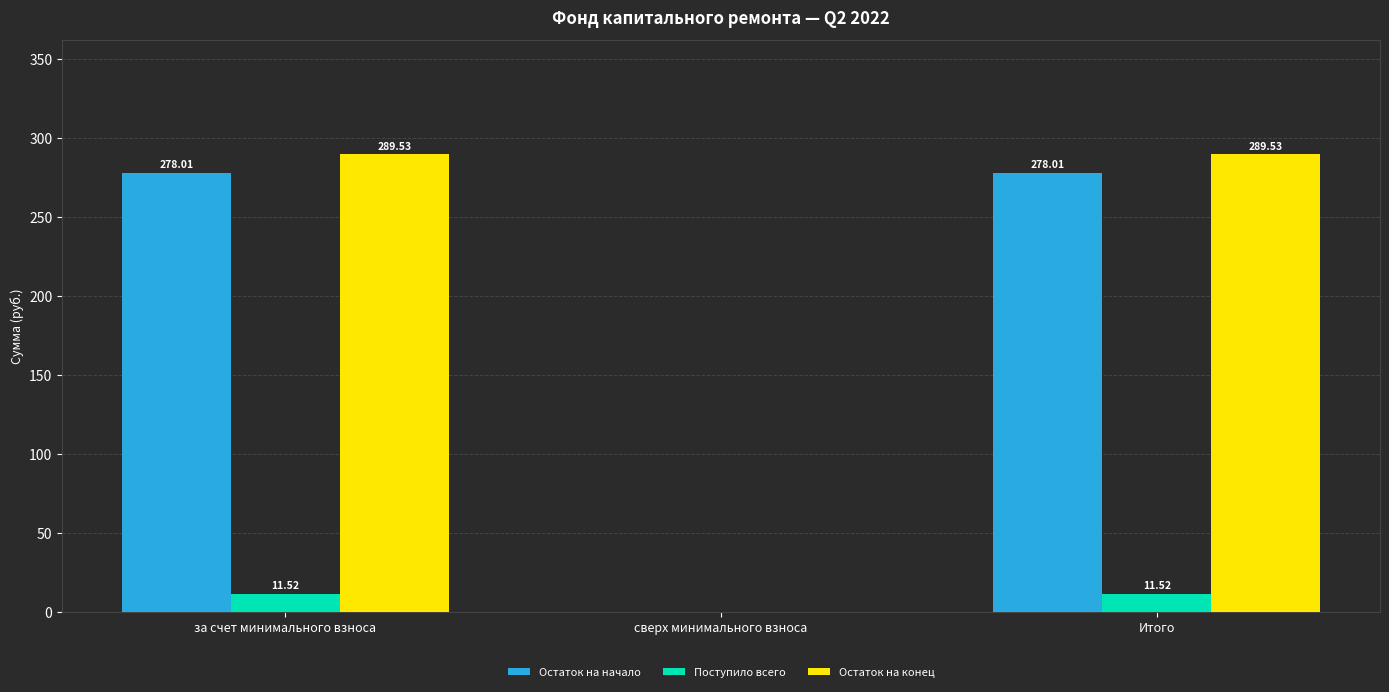

Reading left to right, list all the values displayed in this chart.

Остаток на начало: 278.0	0.0	278.0
Поступило всего: 11.5	0.0	11.5
Остаток на конец: 289.5	0.0	289.5